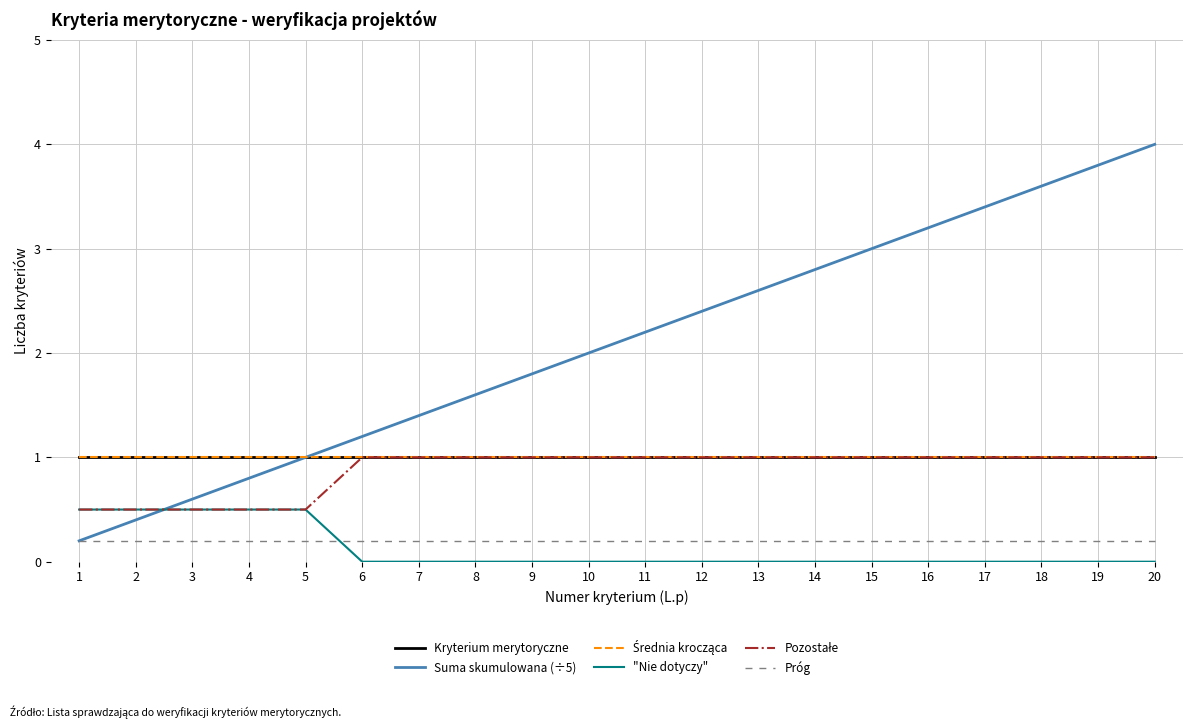

What is the difference between the maximum and minimum values in the "Nie dotyczy" series?

0.5